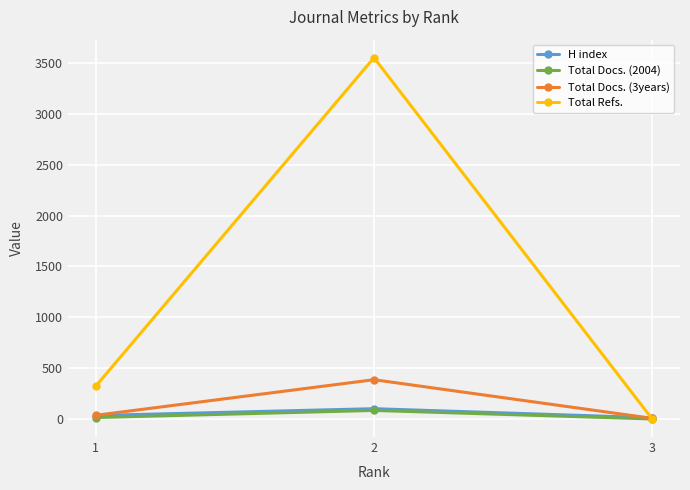

Read the H index value at 1, to the nearest 10.

30